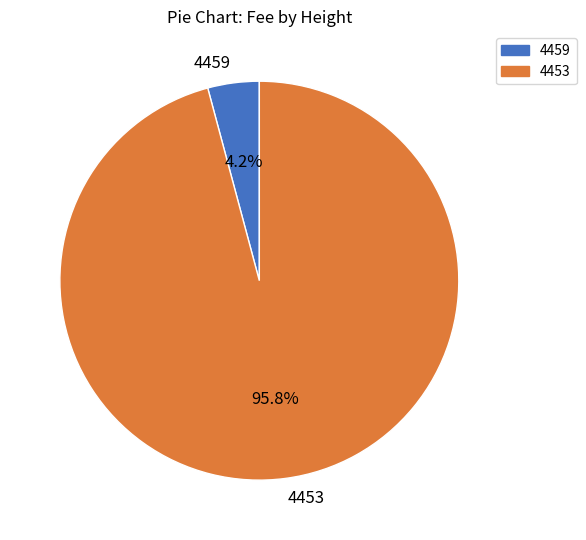

What percentage do 4459 and 4453 together represent?

100.0%